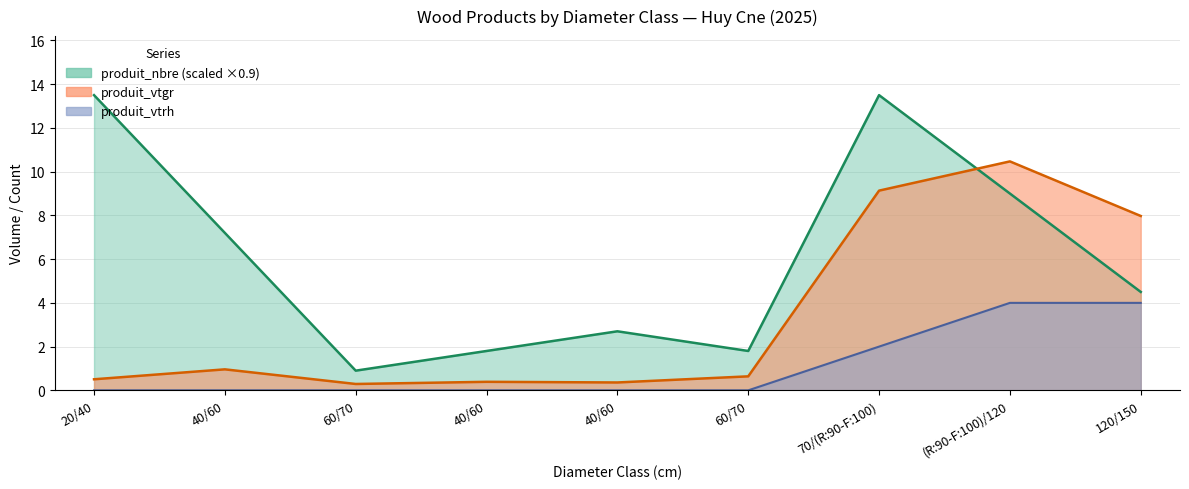

How many distinct data groups are displayed?

3